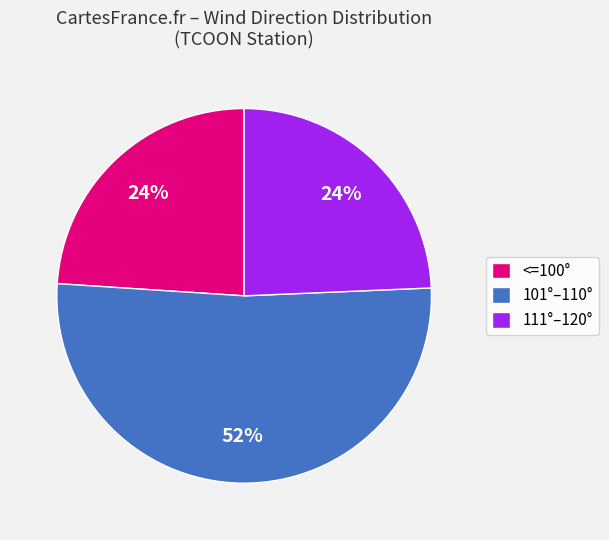

What percentage is the <=100° slice, to the nearest percent?

24%